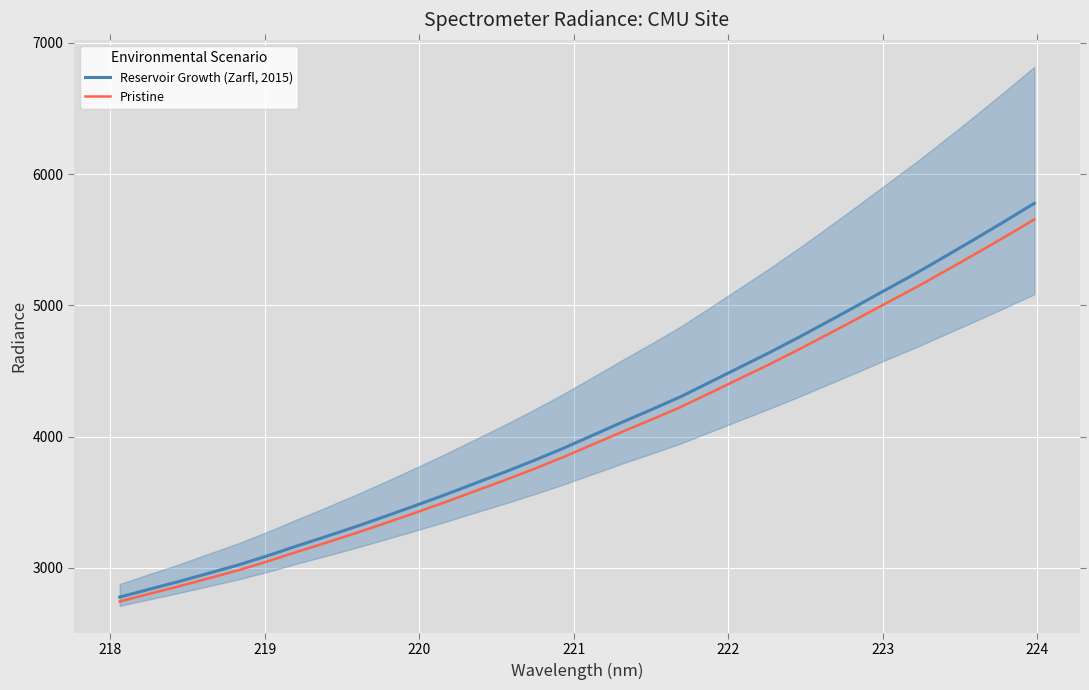

How many values in the Reservoir Growth (Zarfl, 2015) series are below 4007?

16